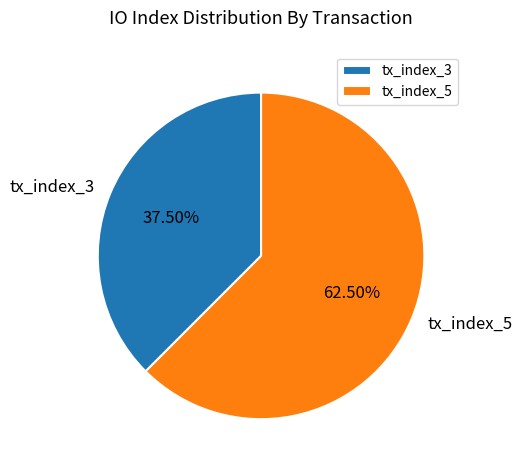

To the nearest percent, what is the combined percentage of tx_index_5 and tx_index_3?

100%